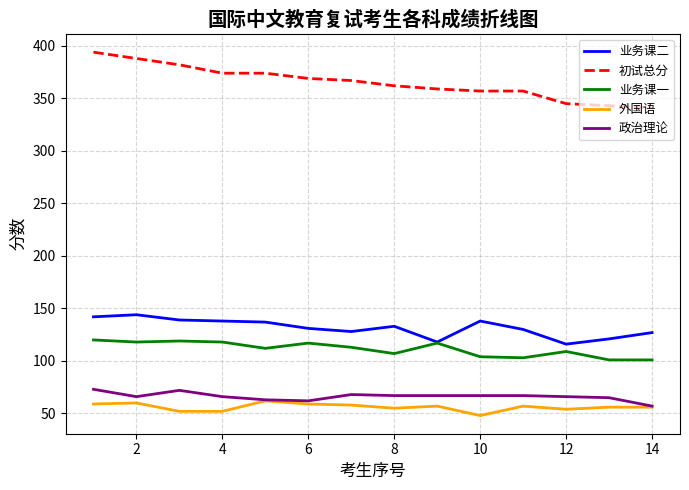

True or false: 业务课二 and 初试总分 cross at least once.

False